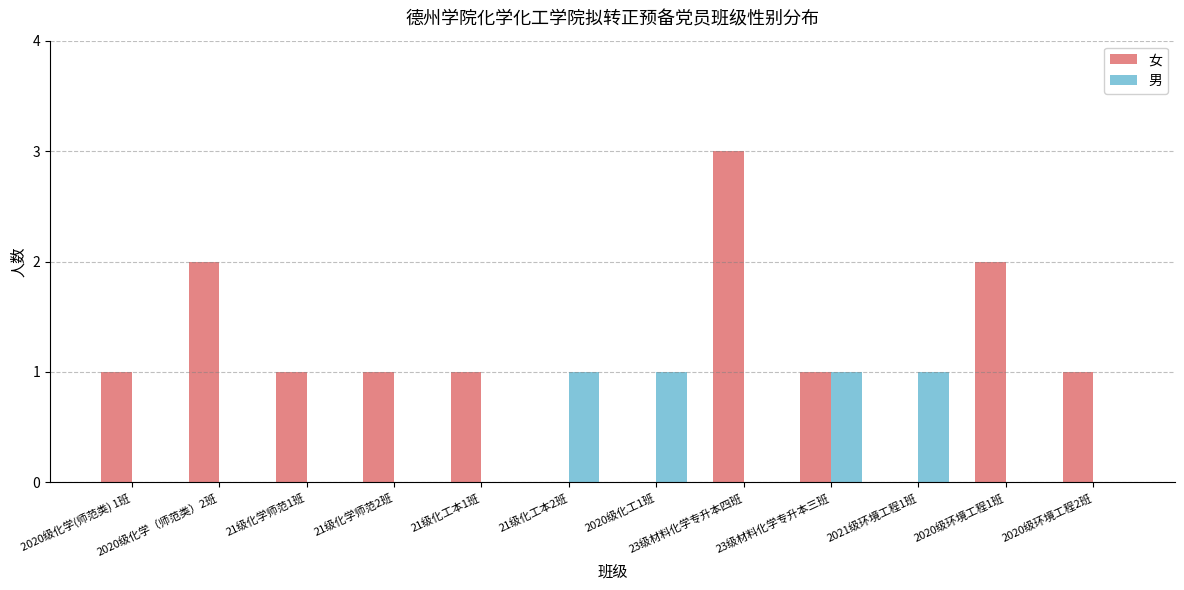

Which label corresponds to the largest value in the chart?

23级材料化学专升本四班